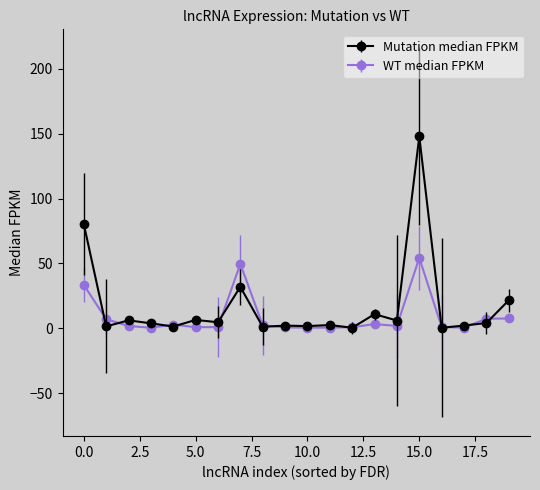

Rank the series by their maximum value, from highest to lowest.

Mutation median FPKM, WT median FPKM